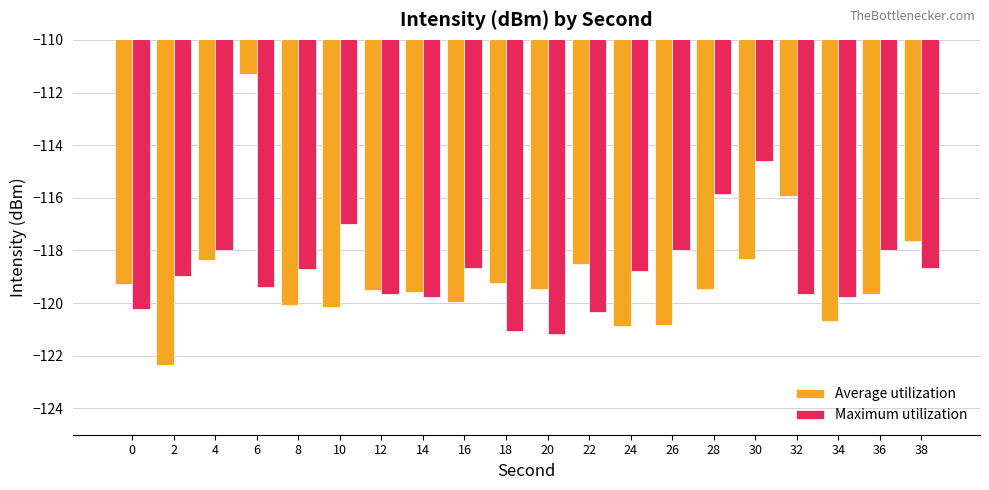

Which category has the highest value across all series?

6